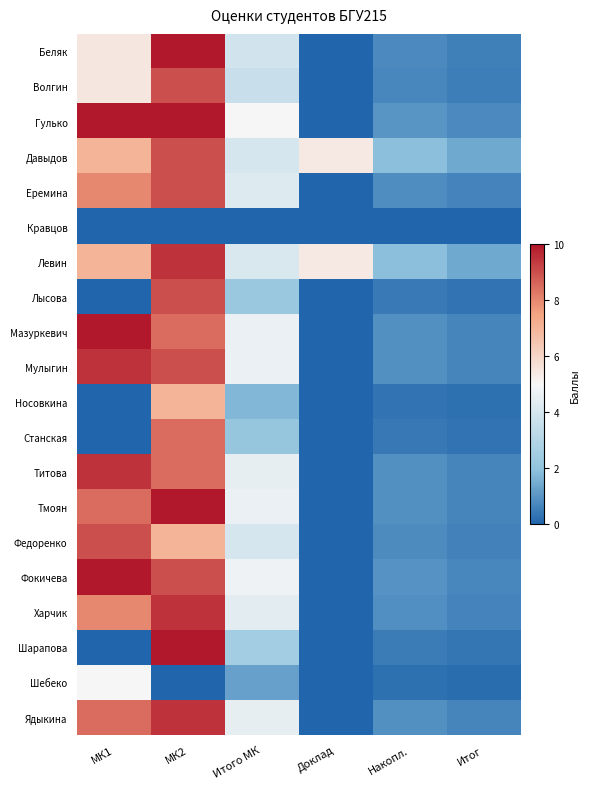

What is the total value across all series at Итого МК?

70.8